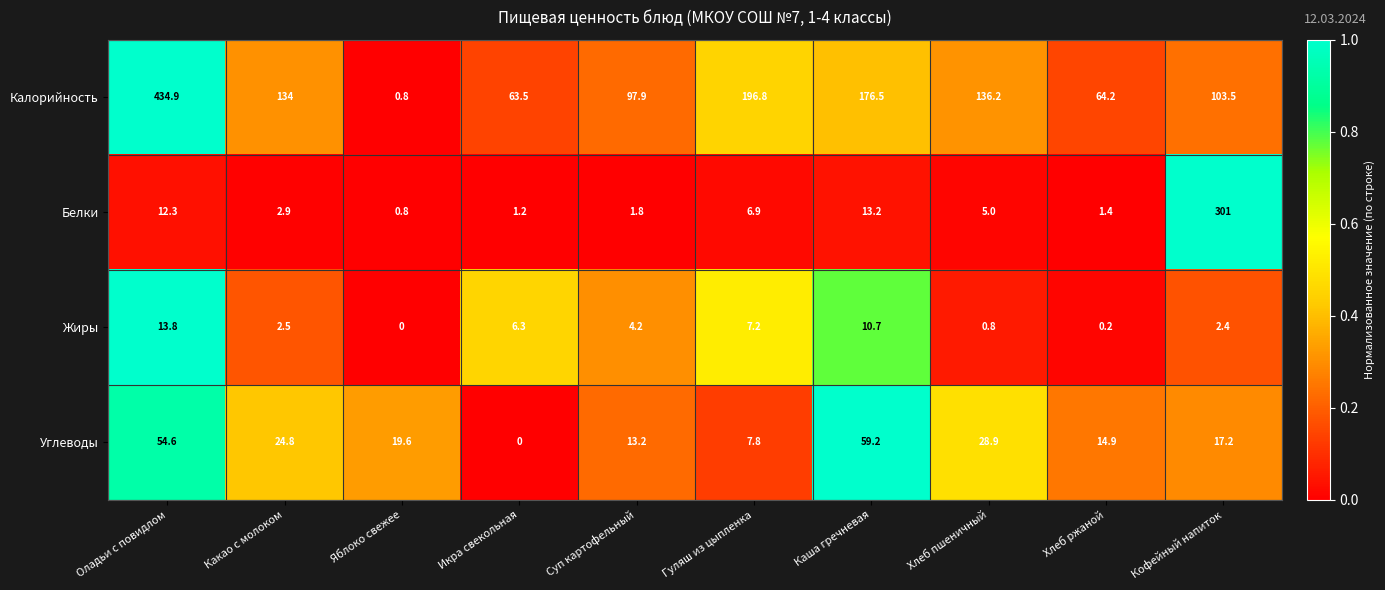

Is the value of Углеводы at Оладьи с повидлом greater than the value of Белки at Хлеб пшеничный?

Yes